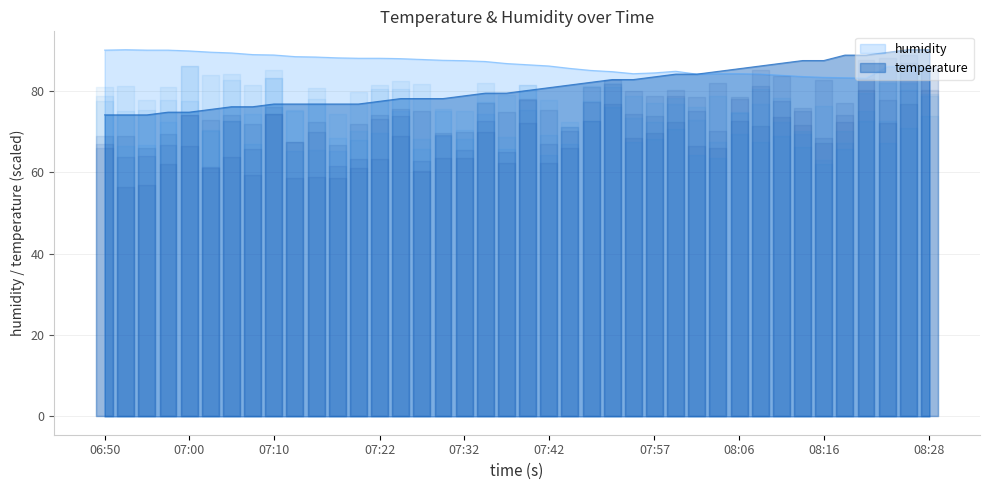

At how many categories does at least one series exceed 82?

40